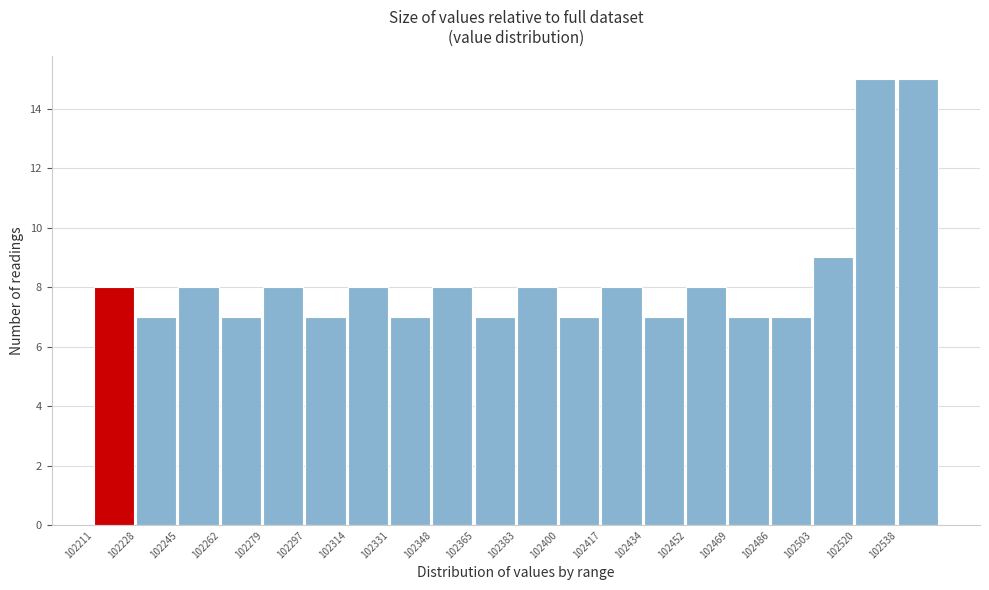

Reading left to right, list every bar in this chart as the range it spans on the x-axis followed by its height. Neither the bar edges nor the heights are printed on the chart, so give them approximately, as read against the axes.

102212 to 102228: 8
102228 to 102246: 7
102246 to 102262: 8
102262 to 102280: 7
102280 to 102298: 8
102298 to 102314: 7
102314 to 102332: 8
102332 to 102348: 7
102348 to 102366: 8
102366 to 102384: 7
102384 to 102400: 8
102400 to 102418: 7
102418 to 102434: 8
102434 to 102452: 7
102452 to 102470: 8
102470 to 102486: 7
102486 to 102504: 7
102504 to 102520: 9
102520 to 102538: 15
102538 to 102556: 15